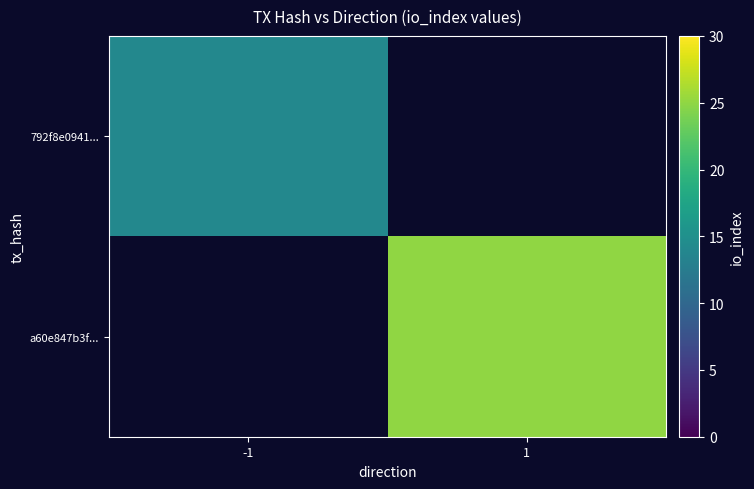

The value of a60e847b3f... at 1 is 10.7. True or false?

False